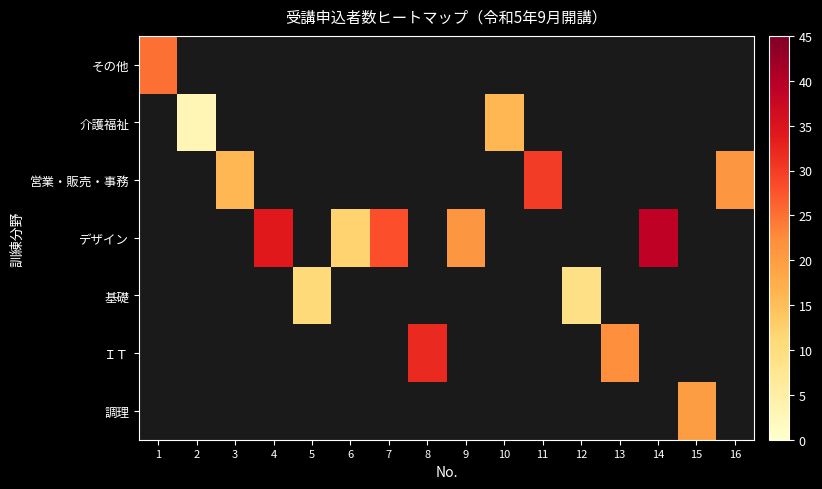

Which category has the lowest value across all series?

2